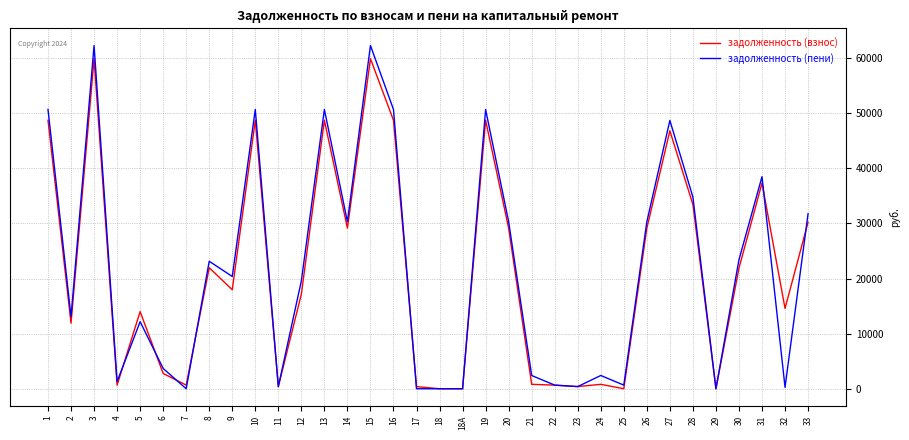

At how many categories does at least one series exceed 11848?

21